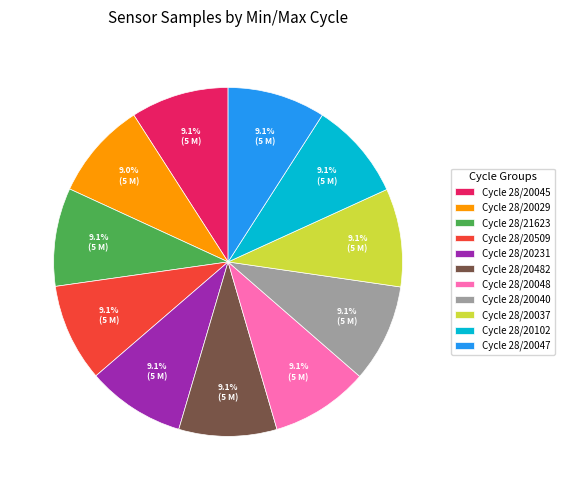

Does any single category account for the majority?

No